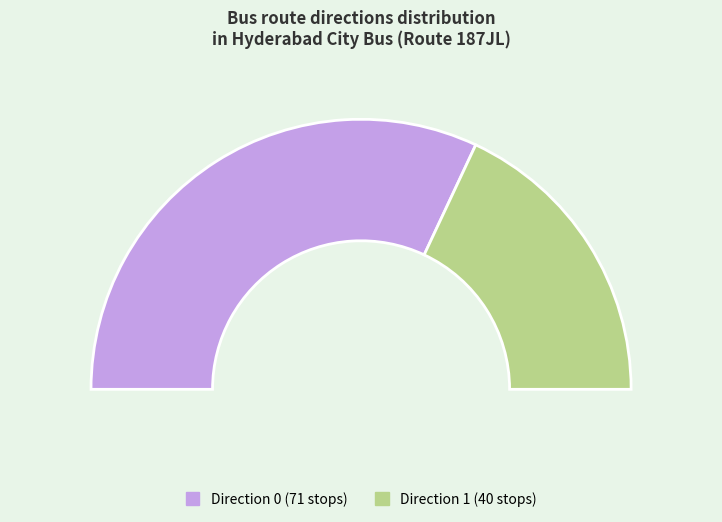

Count the number of slices in the pie.

2